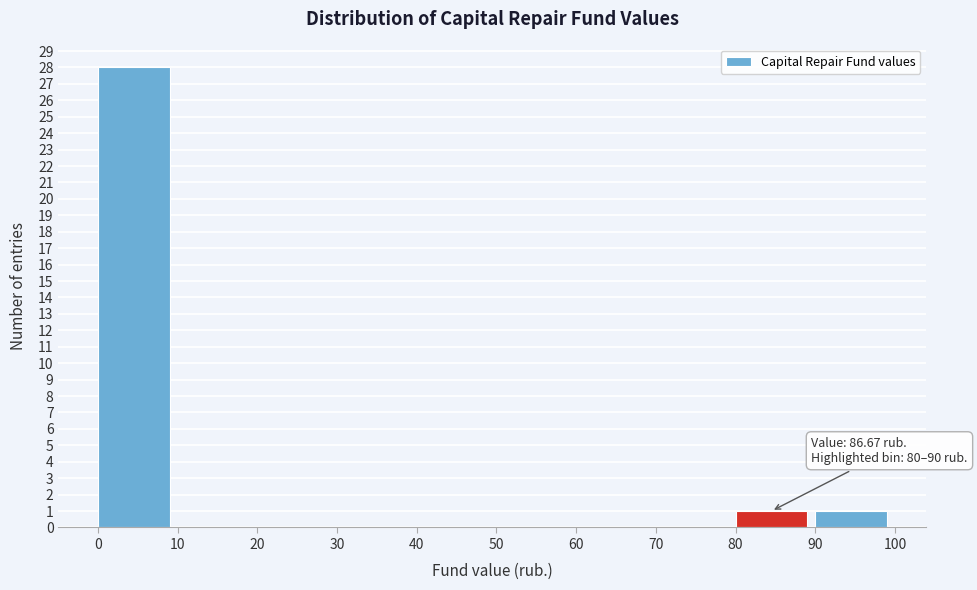

Which range on the x-axis has the tallest bar?

0 to 10